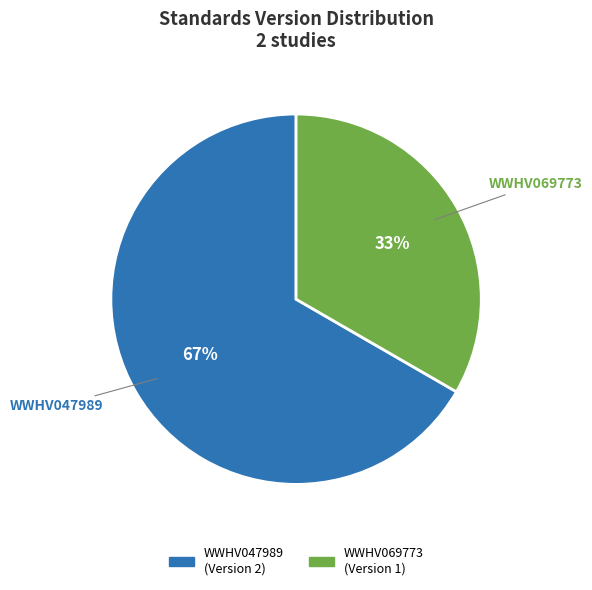

To the nearest percent, what is the average slice percentage?

50%